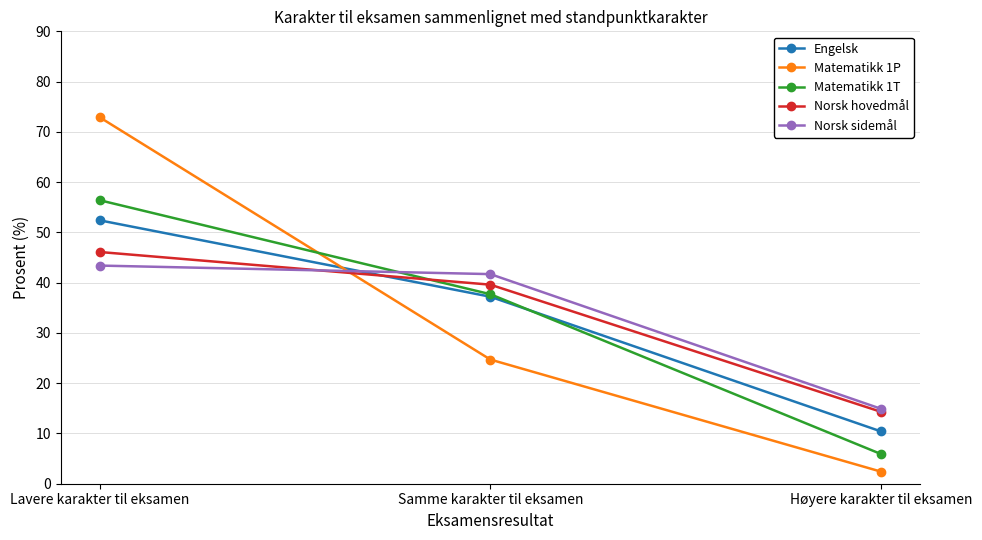

How many lines are shown in the chart?

5